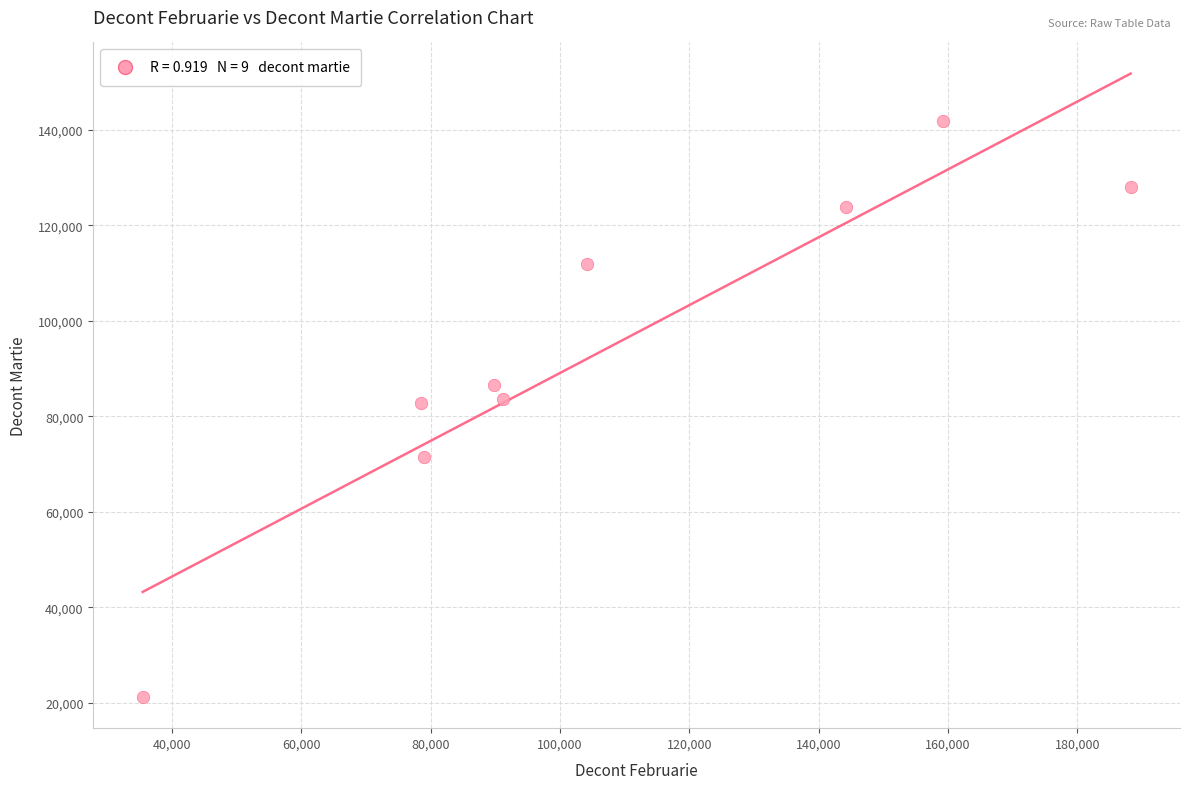

What is the range of Y values (max minus min)?

120592.9